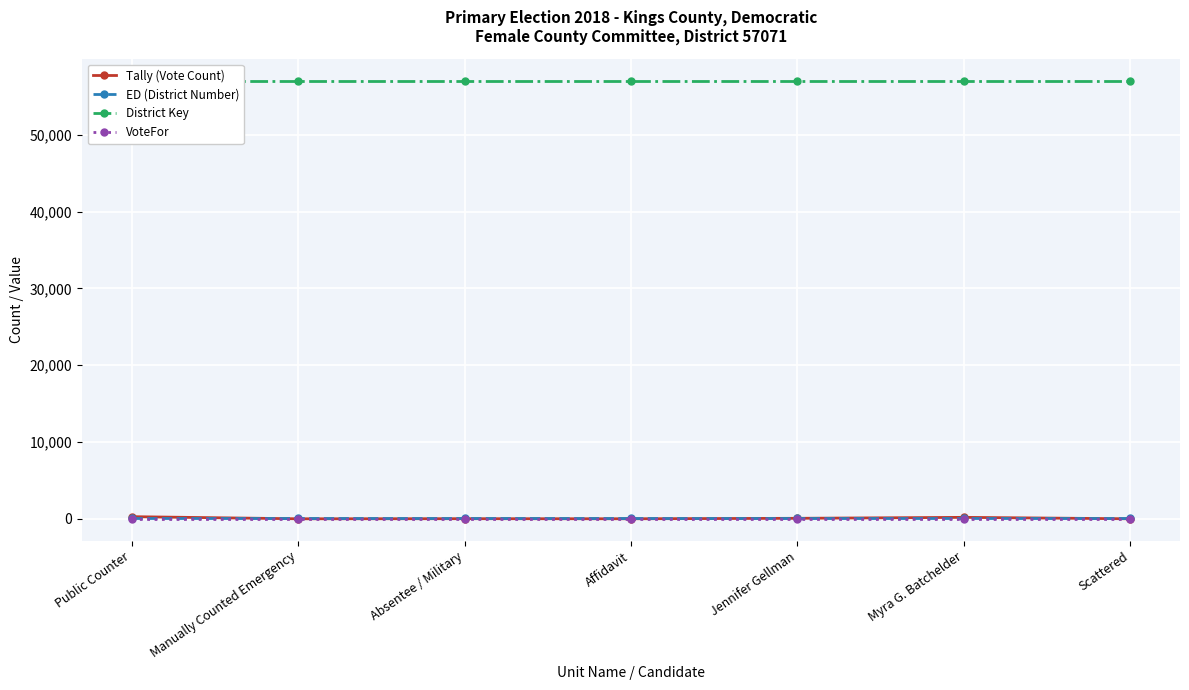

True or false: Tally (Vote Count) has a value of 0 at Manually Counted Emergency.

True